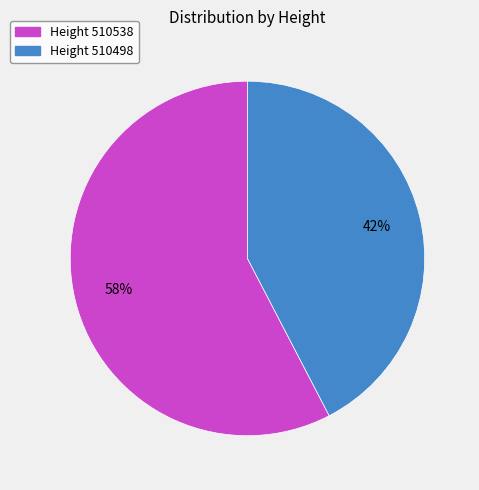

To the nearest percent, what is the average slice percentage?

50%